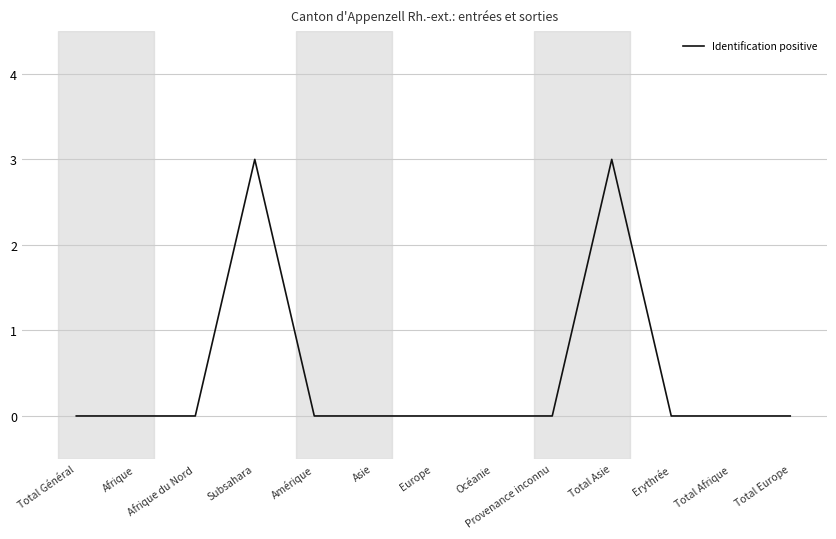

What is the difference between the values at Total Asie and Asie?

3